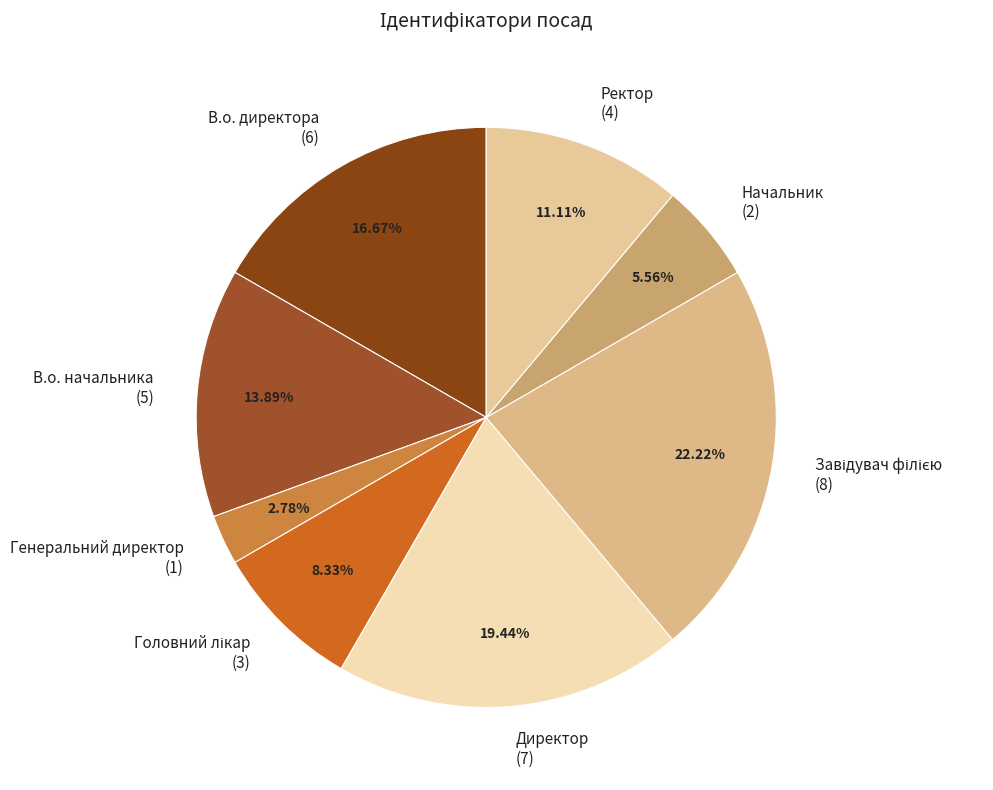

Does any single category account for the majority?

No